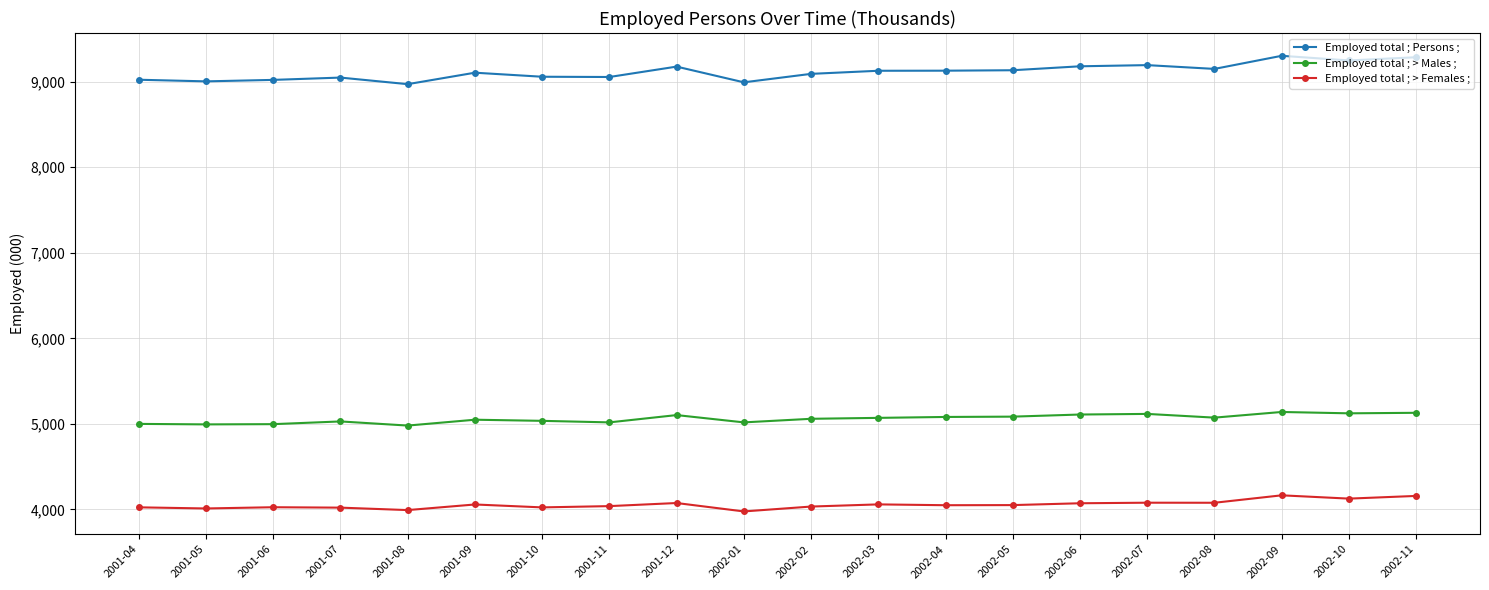

True or false: Employed total ; Persons ; has more than 0 interior local peaks.

True